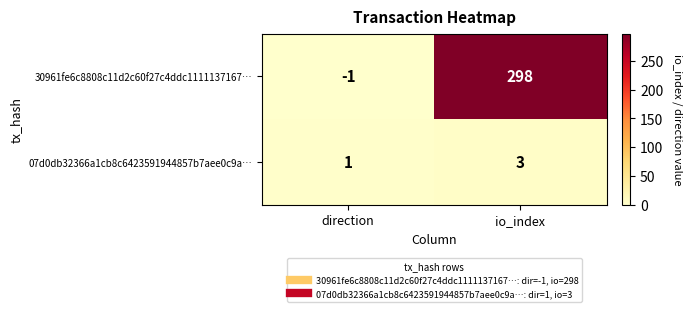

List the series in order of their peak value, lowest first.

07d0db32366a1cb8c6423591944857b7aee0c9a…, 30961fe6c8808c11d2c60f27c4ddc1111137167…